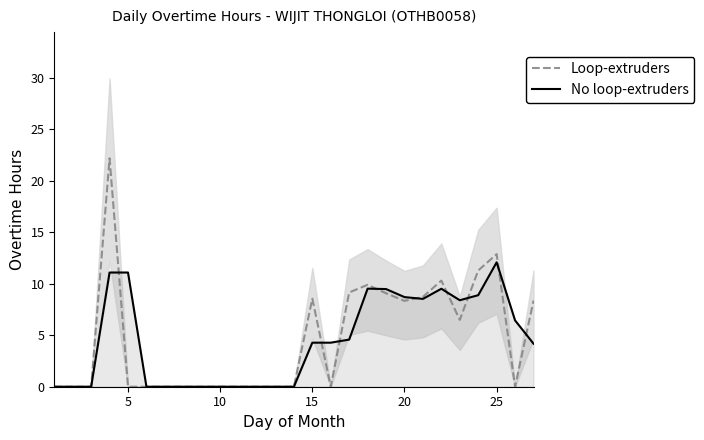

Which series has the largest total across all categories?

Loop-extruders